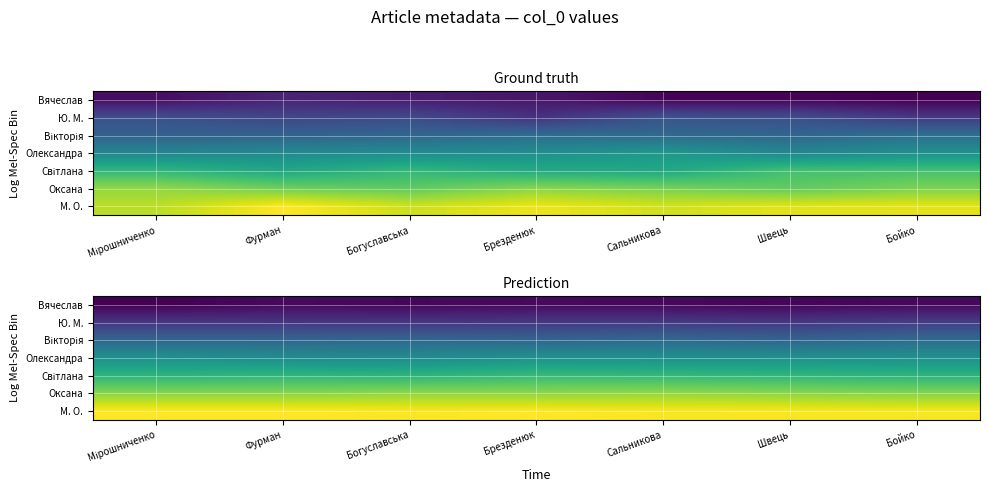

Count the number of categories in the chart.

7